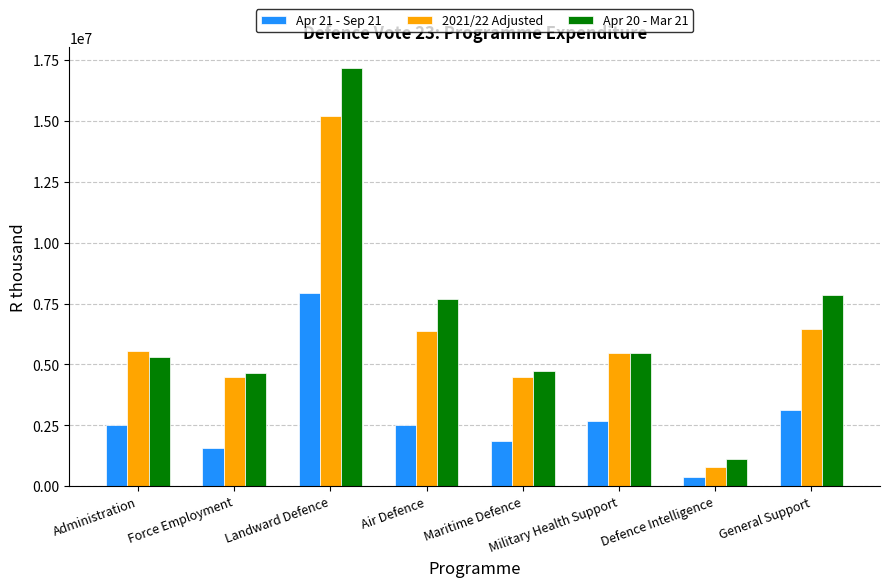

What is the total value across all series at General Support?

17464322